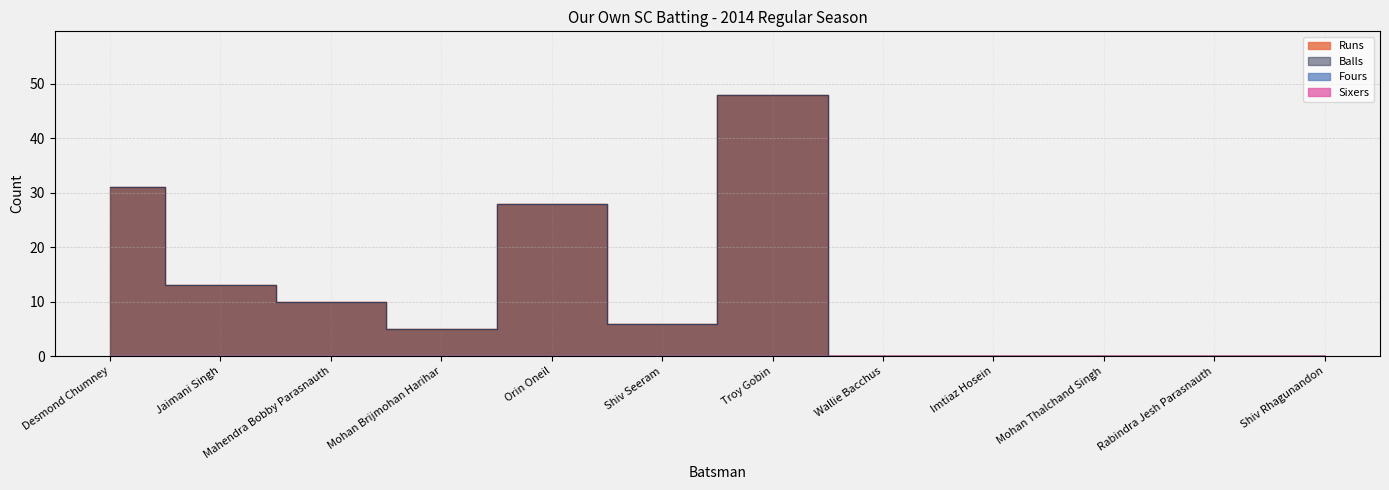

The value of Balls at Wallie Bacchus is 31. True or false?

False